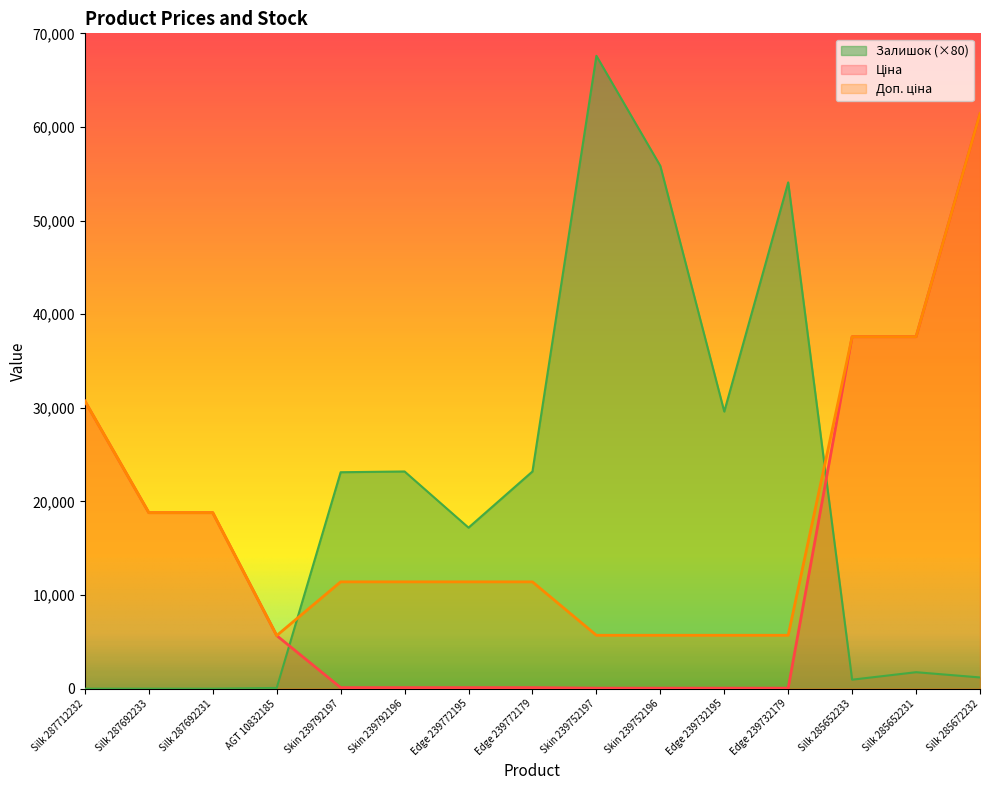

Rank the series by their maximum value, from lowest to highest.

Ціна, Доп. ціна, Залишок